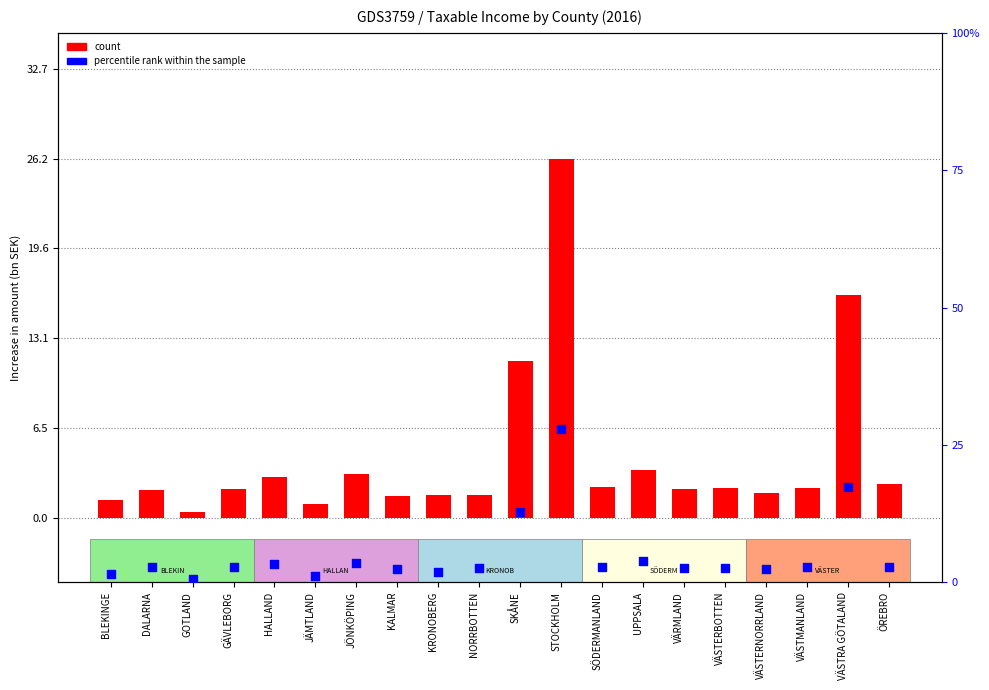

At which category is the sum across all series the highest?

STOCKHOLM